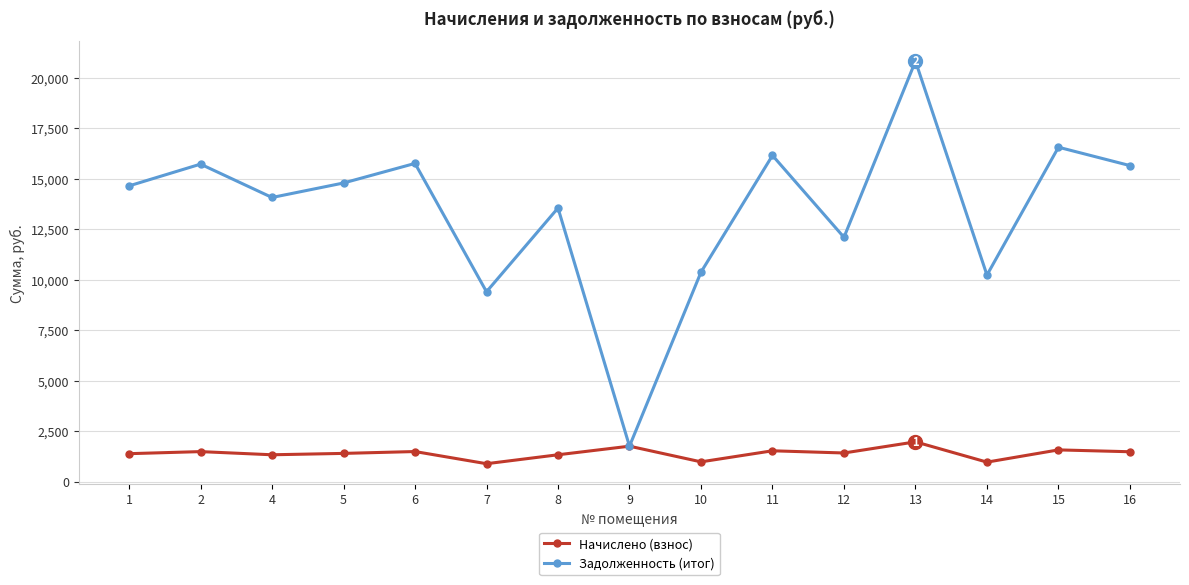

Rank the series by their average value, from lowest to highest.

Начислено (взнос), Задолженность (итог)